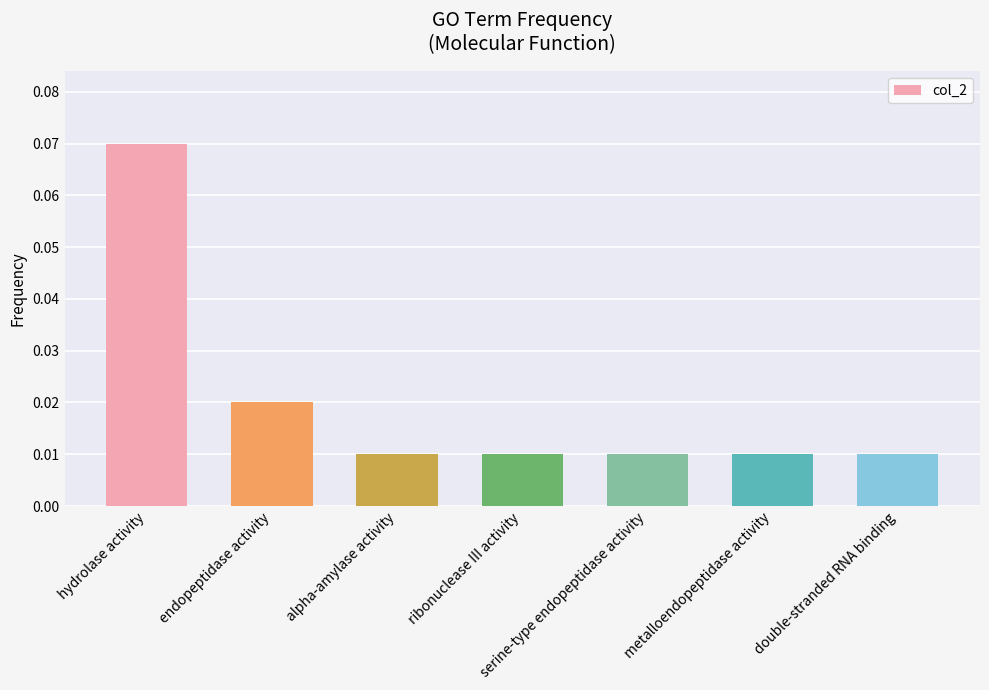

Count the values in the range 0 to 1.

7